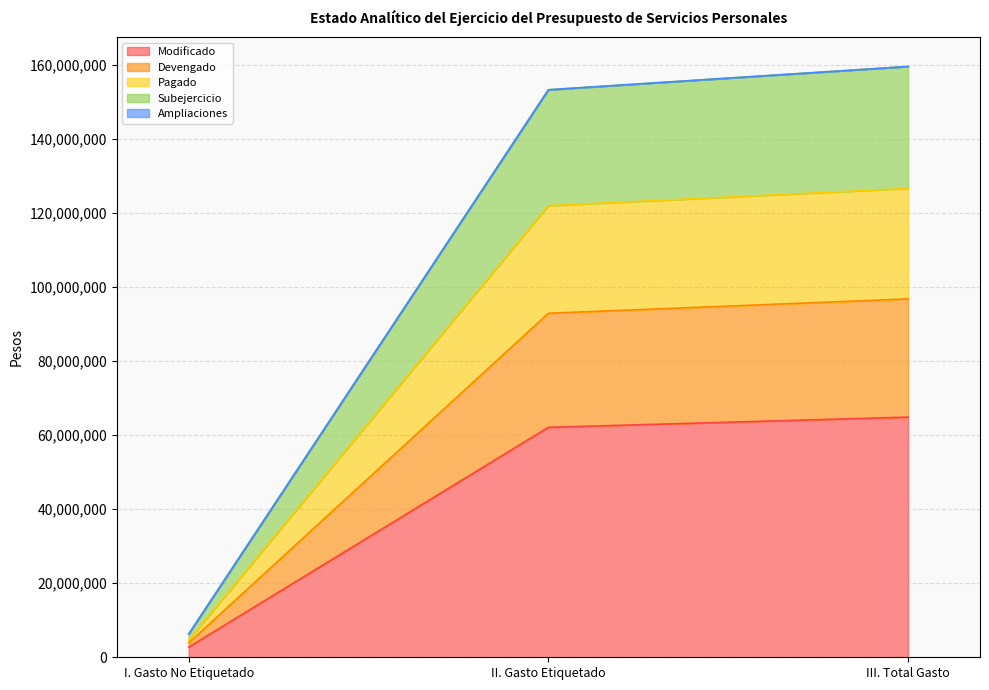

Is it true that Modificado equals 111568575.3 at III. Total Gasto?

False